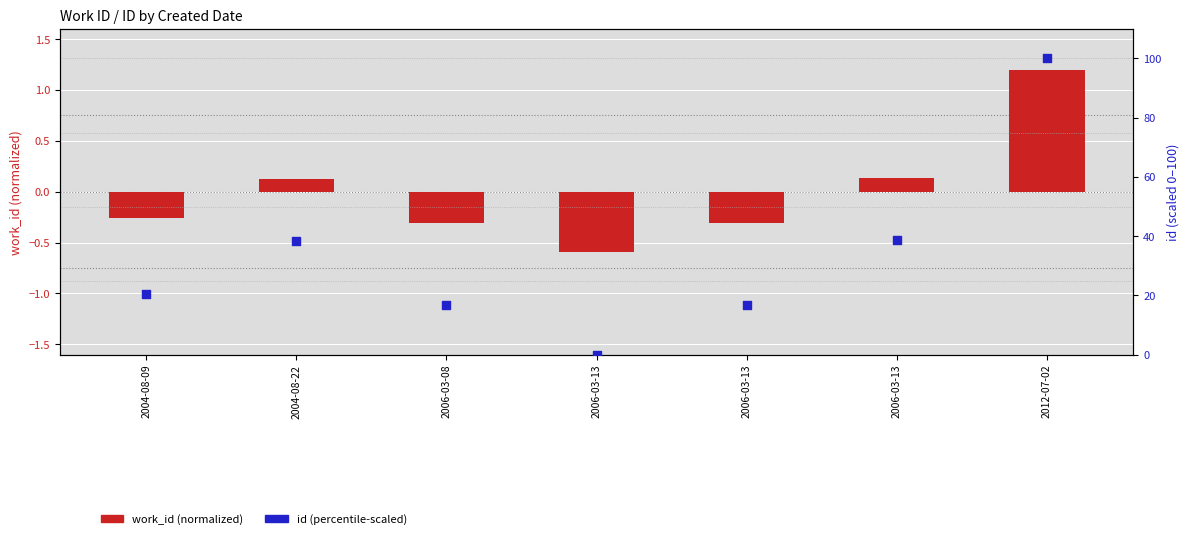

Which series has the largest total across all categories?

id (percentile-scaled)